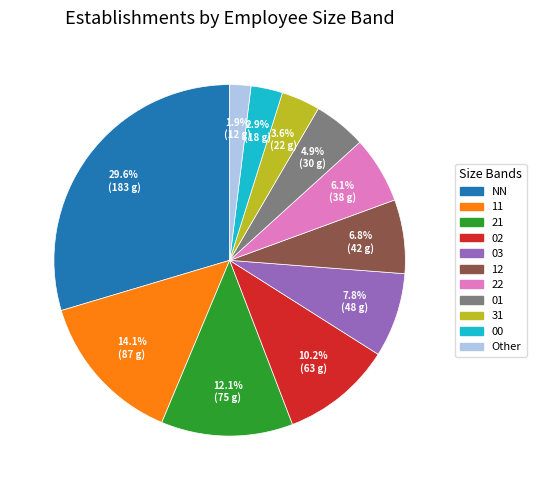

Rank the categories by value from lowest to highest.

Other, 00, 31, 01, 22, 12, 03, 02, 21, 11, NN